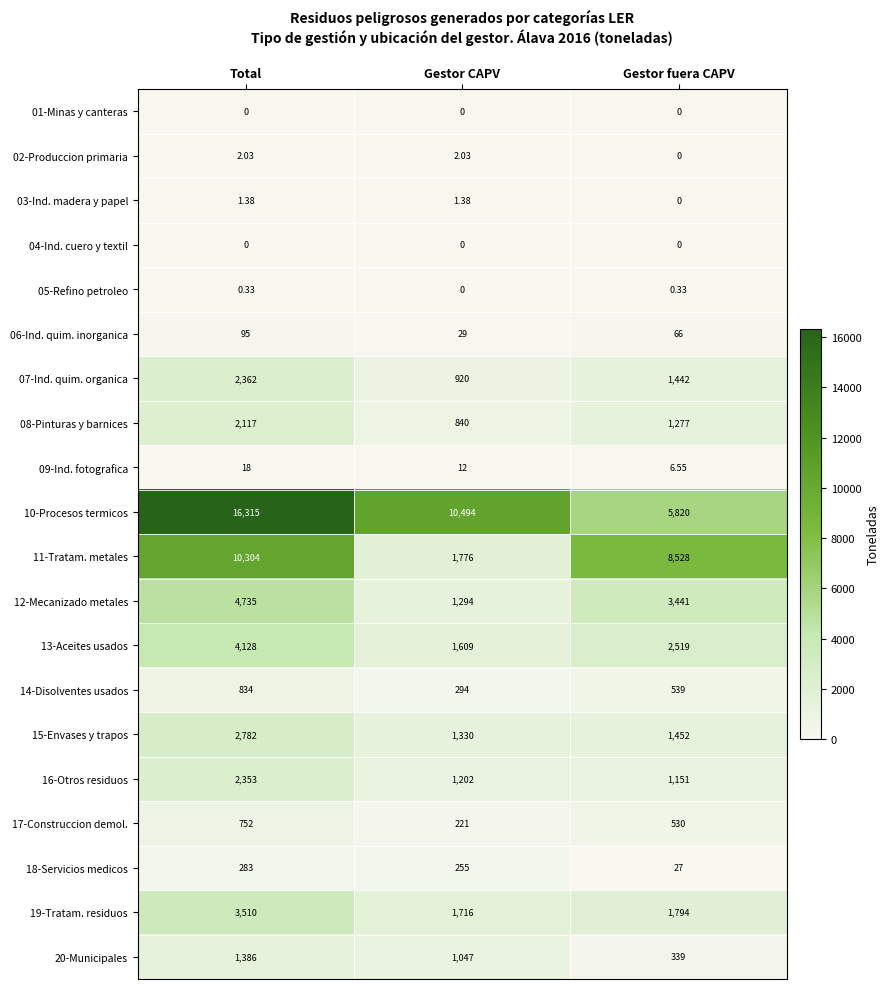

Rank the categories by 06-Ind. quim. inorganica value from highest to lowest.

Total, Gestor fuera CAPV, Gestor CAPV